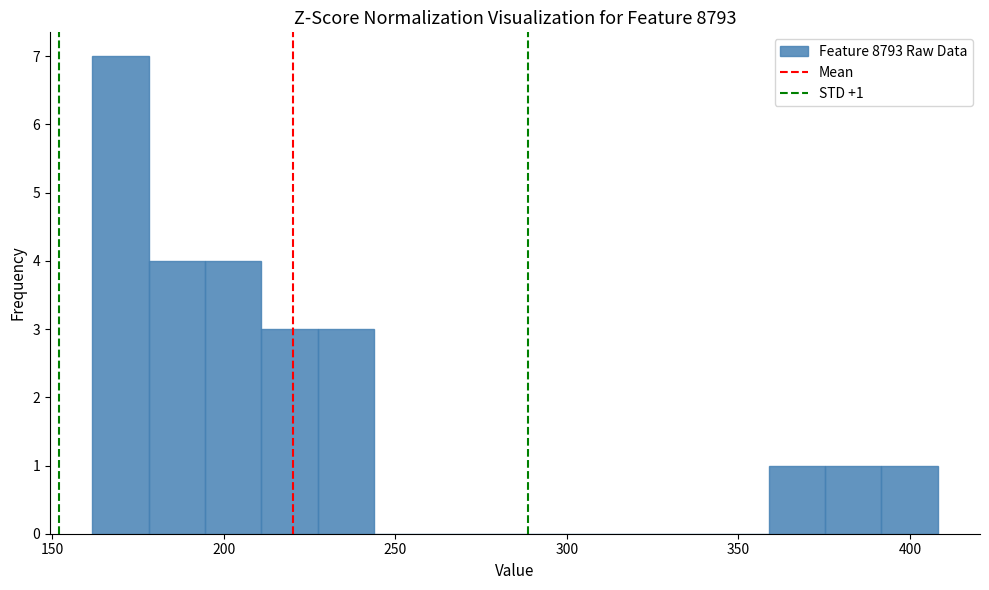

Read against the x-axis, roughly where is the centre of the tallest bar?

170